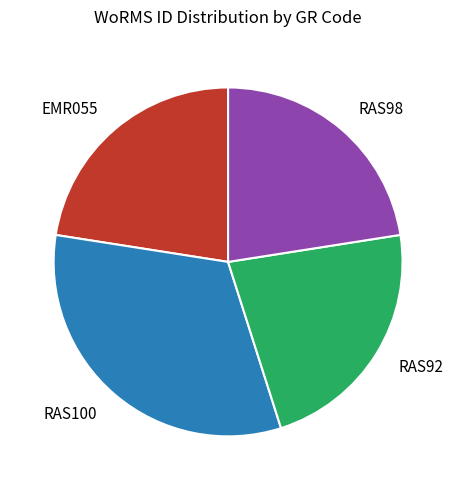

Which category has the biggest portion of the pie?

RAS100